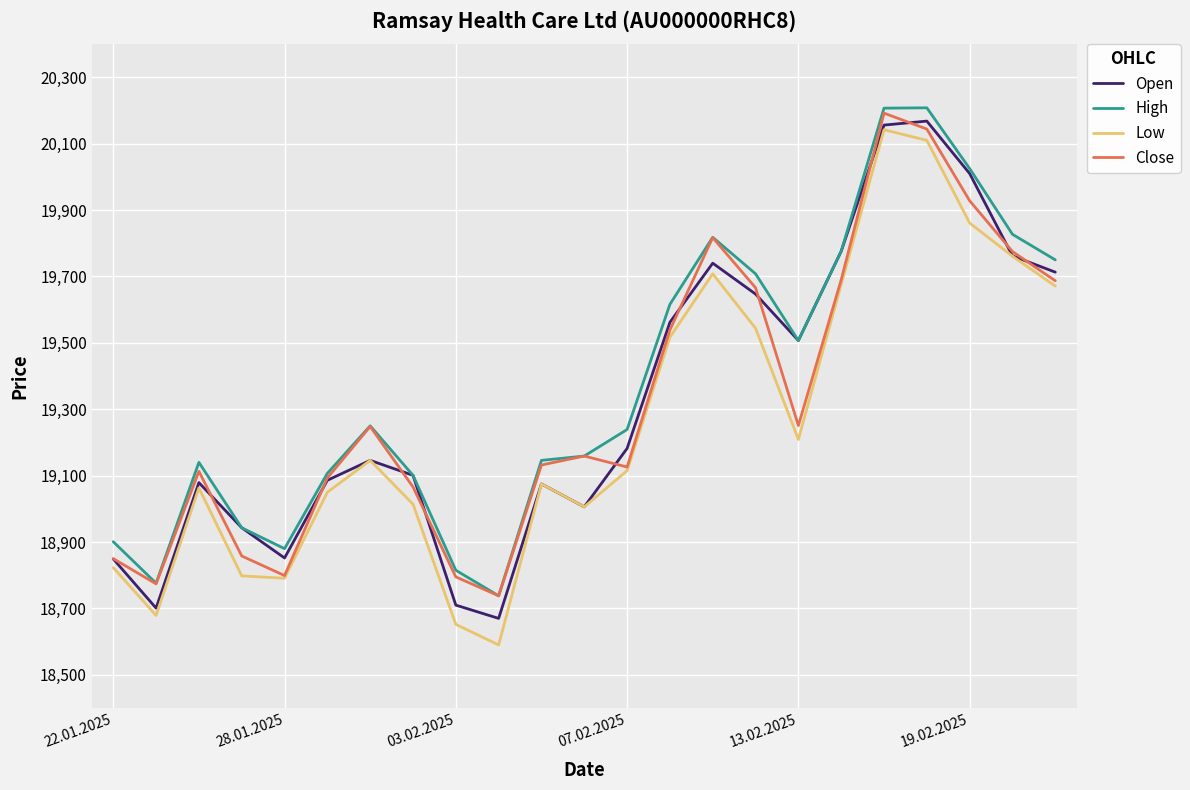

True or false: Low and High intersect in this chart.

False